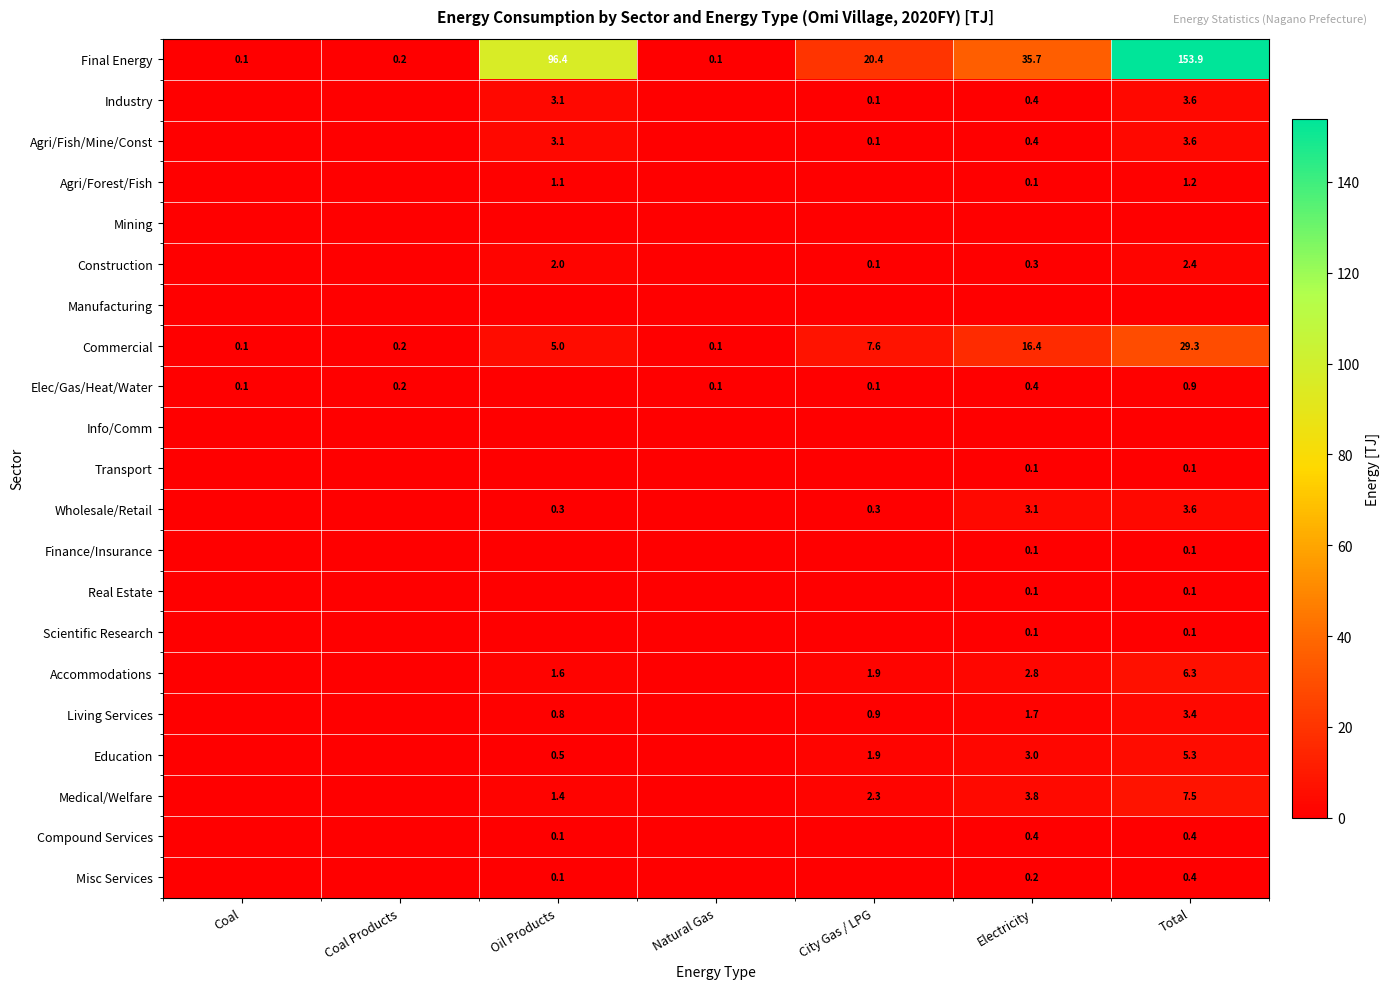

What is the sum of the Wholesale/Retail values at Total and Oil Products?

3.9